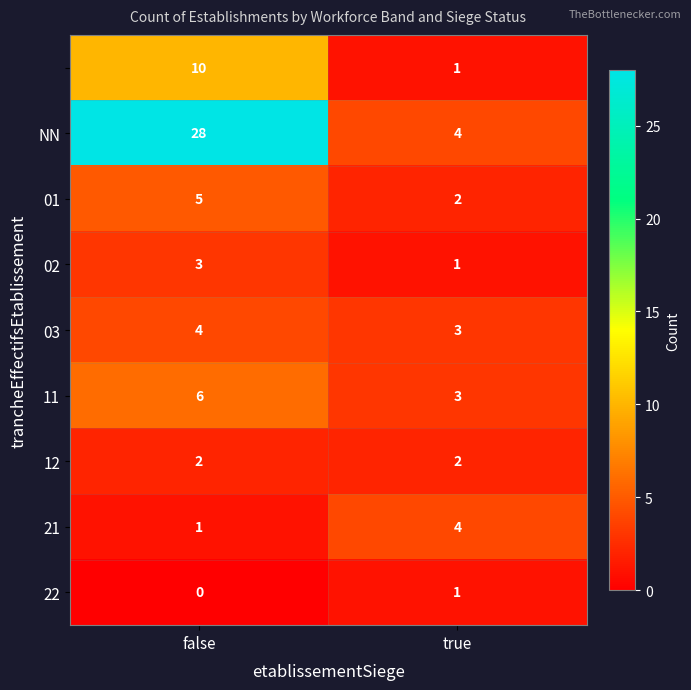

What is the total value across all series at true?

21